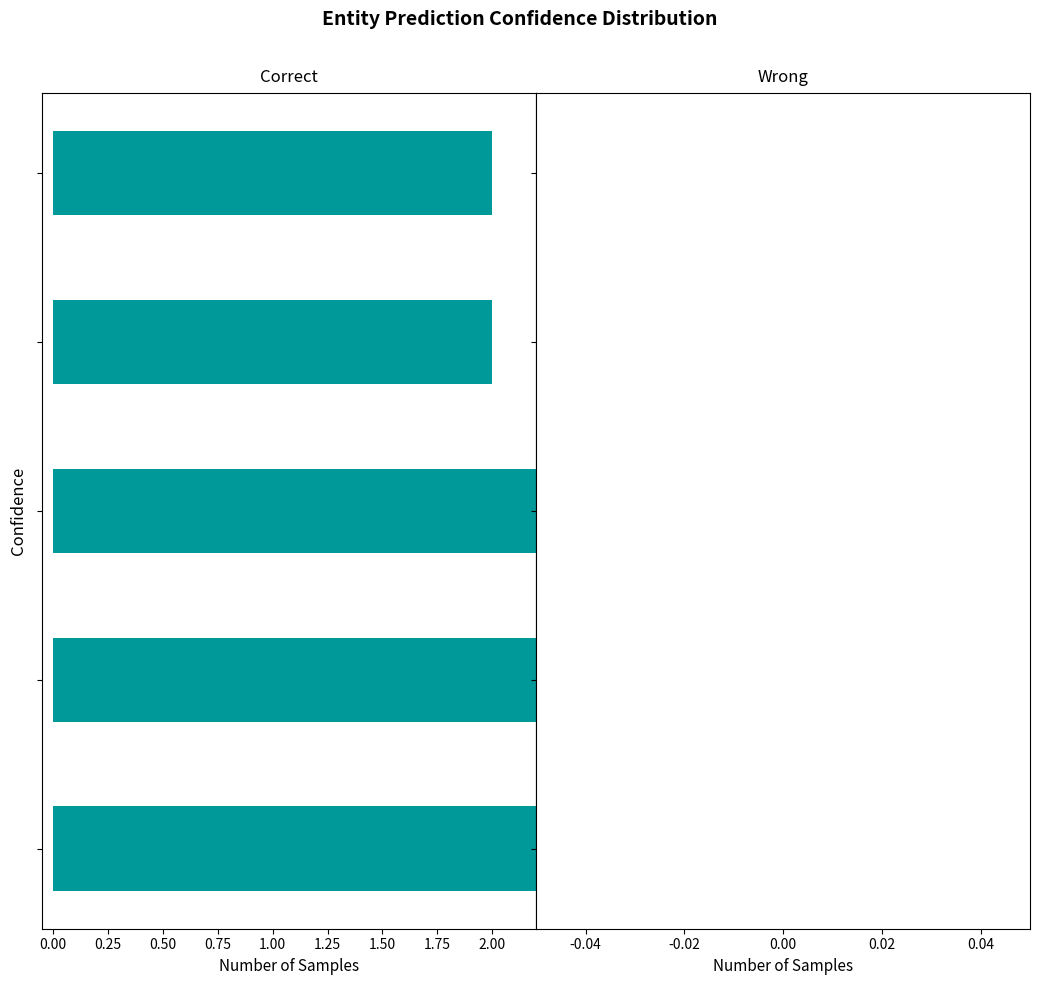

What position from the right is 1.50?

3